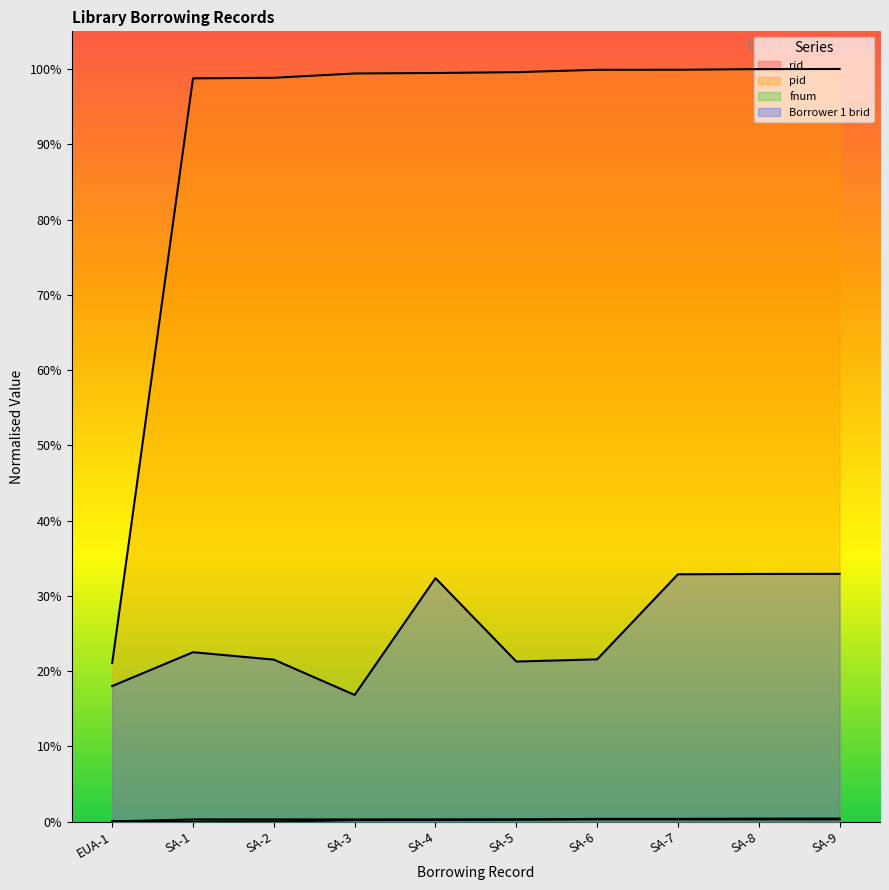

Reading left to right, extract all data points from this chart.

rid: EUA-1=0.0	SA-1=0.3	SA-2=0.3	SA-3=0.3	SA-4=0.3	SA-5=0.3	SA-6=0.3	SA-7=0.3	SA-8=0.3	SA-9=0.3
pid: EUA-1=21.1	SA-1=98.8	SA-2=98.8	SA-3=99.4	SA-4=99.5	SA-5=99.6	SA-6=99.9	SA-7=99.9	SA-8=100.0	SA-9=100.0
fnum: EUA-1=0.0	SA-1=0.0	SA-2=0.0	SA-3=0.2	SA-4=0.2	SA-5=0.3	SA-6=0.4	SA-7=0.4	SA-8=0.4	SA-9=0.4
Borrower 1 brid: EUA-1=18.0	SA-1=22.5	SA-2=21.5	SA-3=16.8	SA-4=32.4	SA-5=21.3	SA-6=21.6	SA-7=32.9	SA-8=32.9	SA-9=32.9